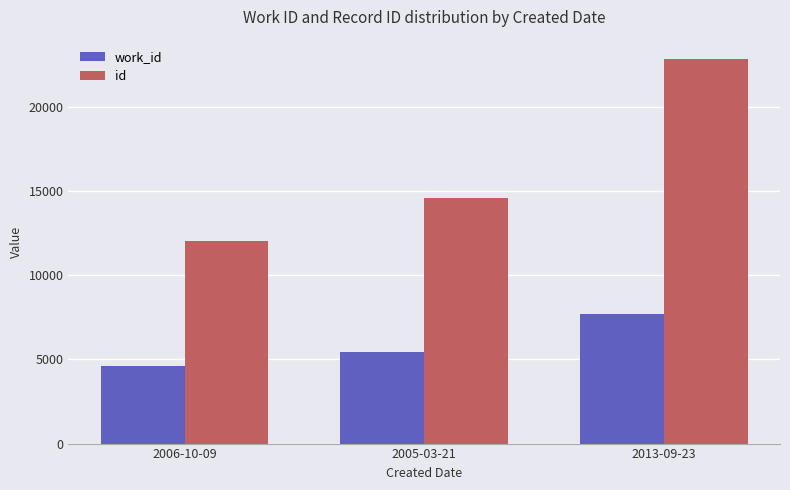

Count the number of categories in the chart.

3